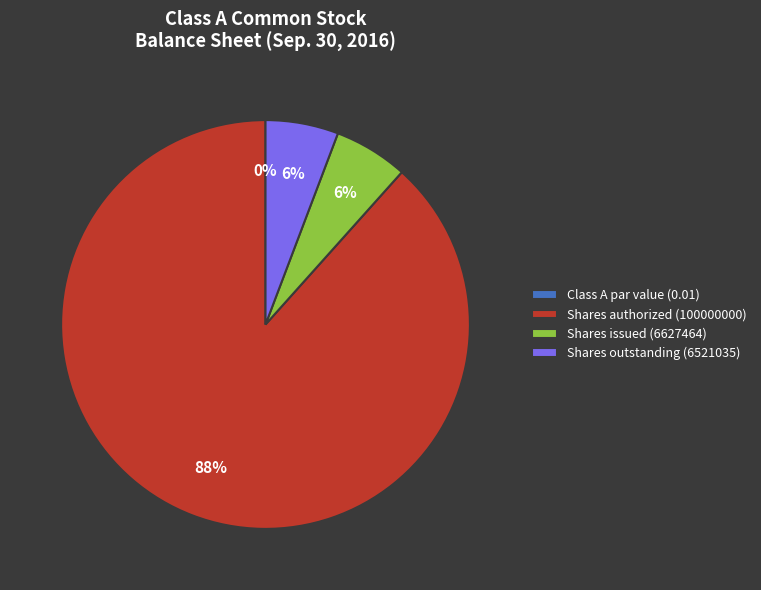

What is the smallest slice in the pie chart?

Class A par value (0.01)